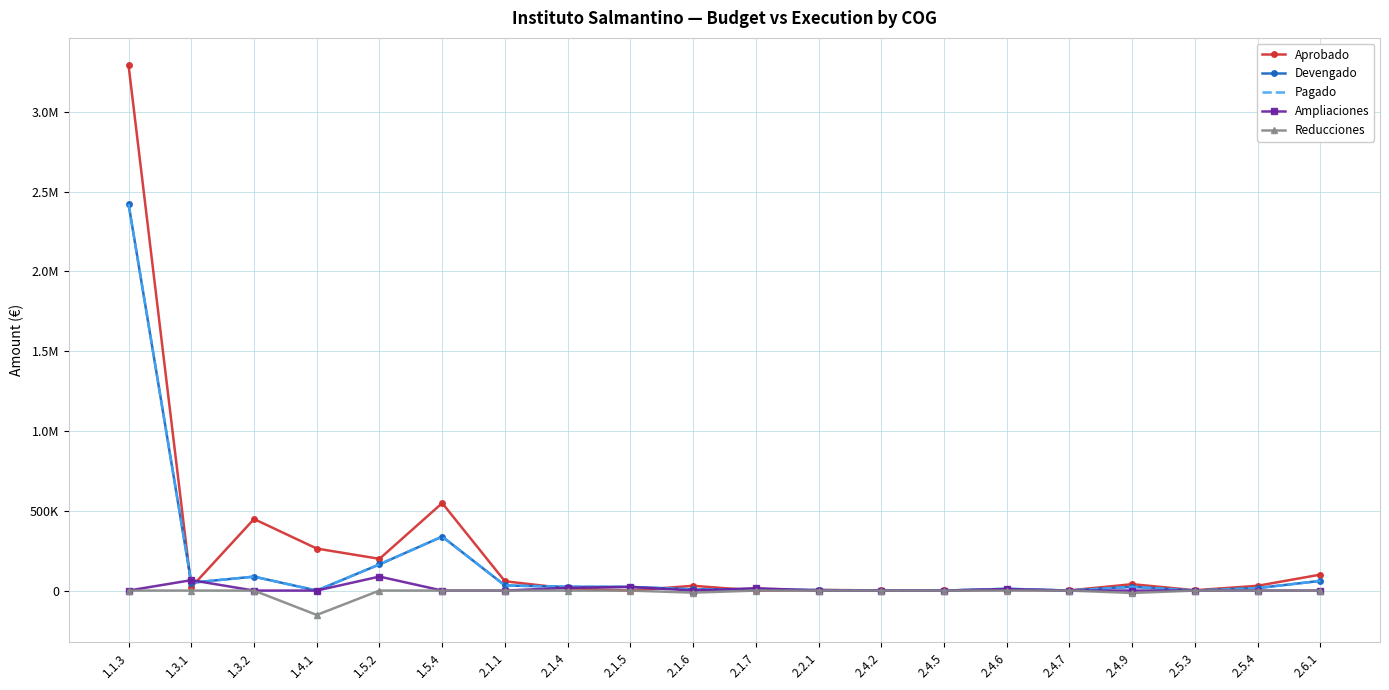

What is the label of the 1st point from the right?

2.6.1